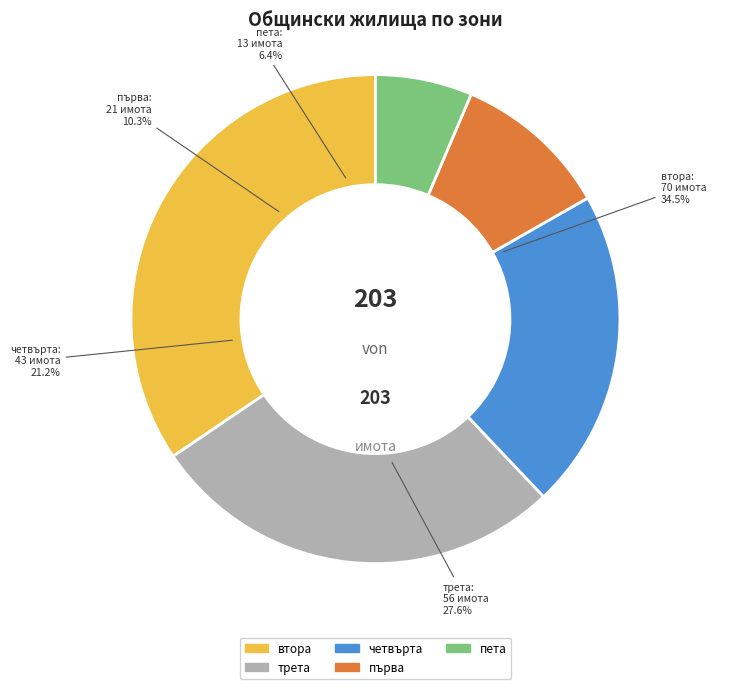

To the nearest percent, what portion does пета represent?

6%